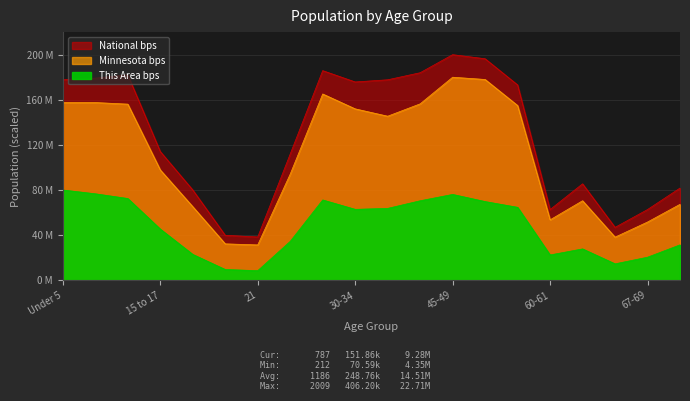

How many values in the National bps series are below 173?

10